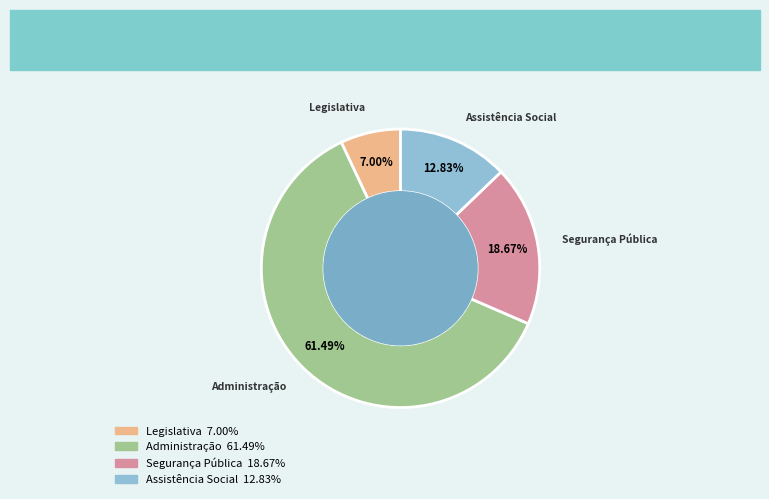

Does any single category account for the majority?

Yes